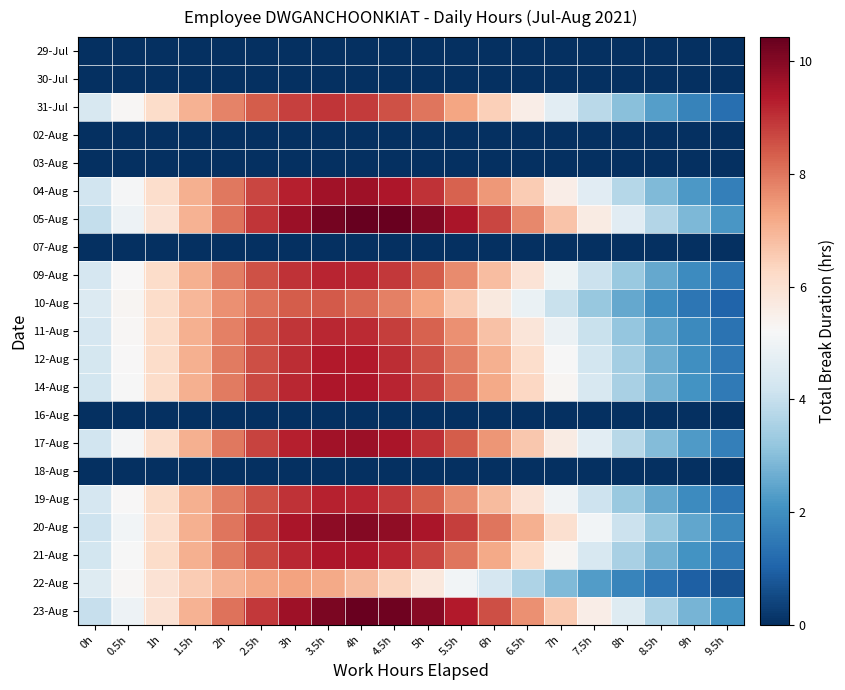

Reading right to left, what are all the values shown in this chart?

29-Jul: 9.5h=0.0	9h=0.0	8.5h=0.0	8h=0.0	7.5h=0.0	7h=0.0	6.5h=0.0	6h=0.0	5.5h=0.0	5h=0.0	4.5h=0.0	4h=0.0	3.5h=0.0	3h=0.0	2.5h=0.0	2h=0.0	1.5h=0.0	1h=0.0	0.5h=0.0	0h=0.0
30-Jul: 9.5h=0.0	9h=0.0	8.5h=0.0	8h=0.0	7.5h=0.0	7h=0.0	6.5h=0.0	6h=0.0	5.5h=0.0	5h=0.0	4.5h=0.0	4h=0.0	3.5h=0.0	3h=0.0	2.5h=0.0	2h=0.0	1.5h=0.0	1h=0.0	0.5h=0.0	0h=0.0
31-Jul: 9.5h=1.3	9h=1.7	8.5h=2.3	8h=3.0	7.5h=3.8	7h=4.7	6.5h=5.6	6h=6.5	5.5h=7.3	5h=8.0	4.5h=8.5	4h=8.9	3.5h=8.9	3h=8.8	2.5h=8.4	2h=7.8	1.5h=7.0	1h=6.2	0.5h=5.3	0h=4.4
02-Aug: 9.5h=0.0	9h=0.0	8.5h=0.0	8h=0.0	7.5h=0.0	7h=0.0	6.5h=0.0	6h=0.0	5.5h=0.0	5h=0.0	4.5h=0.0	4h=0.0	3.5h=0.0	3h=0.0	2.5h=0.0	2h=0.0	1.5h=0.0	1h=0.0	0.5h=0.0	0h=0.0
03-Aug: 9.5h=0.0	9h=0.0	8.5h=0.0	8h=0.0	7.5h=0.0	7h=0.0	6.5h=0.0	6h=0.0	5.5h=0.0	5h=0.0	4.5h=0.0	4h=0.0	3.5h=0.0	3h=0.0	2.5h=0.0	2h=0.0	1.5h=0.0	1h=0.0	0.5h=0.0	0h=0.0
04-Aug: 9.5h=1.6	9h=2.2	8.5h=2.9	8h=3.7	7.5h=4.6	7h=5.6	6.5h=6.5	6h=7.5	5.5h=8.3	5h=9.0	4.5h=9.4	4h=9.6	3.5h=9.6	3h=9.3	2.5h=8.7	2h=8.0	1.5h=7.1	1h=6.1	0.5h=5.2	0h=4.2
05-Aug: 9.5h=2.2	9h=2.9	8.5h=3.7	8h=4.6	7.5h=5.7	7h=6.7	6.5h=7.7	6h=8.7	5.5h=9.5	5h=10.1	4.5h=10.4	4h=10.4	3.5h=10.2	3h=9.7	2.5h=8.9	2h=8.0	1.5h=7.0	1h=6.0	0.5h=4.9	0h=4.0
07-Aug: 9.5h=0.0	9h=0.0	8.5h=0.0	8h=0.0	7.5h=0.0	7h=0.0	6.5h=0.0	6h=0.0	5.5h=0.0	5h=0.0	4.5h=0.0	4h=0.0	3.5h=0.0	3h=0.0	2.5h=0.0	2h=0.0	1.5h=0.0	1h=0.0	0.5h=0.0	0h=0.0
09-Aug: 9.5h=1.4	9h=1.9	8.5h=2.5	8h=3.3	7.5h=4.1	7h=5.0	6.5h=5.9	6h=6.8	5.5h=7.7	5h=8.4	4.5h=8.9	4h=9.2	3.5h=9.2	3h=9.0	2.5h=8.5	2h=7.9	1.5h=7.1	1h=6.2	0.5h=5.2	0h=4.3
10-Aug: 9.5h=1.0	9h=1.4	8.5h=1.9	8h=2.5	7.5h=3.3	7h=4.0	6.5h=4.9	6h=5.7	5.5h=6.5	5h=7.2	4.5h=7.8	4h=8.2	3.5h=8.4	3h=8.3	2.5h=8.1	2h=7.6	1.5h=6.9	1h=6.2	0.5h=5.3	0h=4.5
11-Aug: 9.5h=1.4	9h=1.9	8.5h=2.5	8h=3.2	7.5h=4.0	7h=4.9	6.5h=5.8	6h=6.8	5.5h=7.6	5h=8.3	4.5h=8.8	4h=9.1	3.5h=9.1	3h=8.9	2.5h=8.5	2h=7.9	1.5h=7.1	1h=6.2	0.5h=5.3	0h=4.3
12-Aug: 9.5h=1.5	9h=2.0	8.5h=2.7	8h=3.4	7.5h=4.3	7h=5.2	6.5h=6.1	6h=7.1	5.5h=7.9	5h=8.6	4.5h=9.1	4h=9.3	3.5h=9.3	3h=9.1	2.5h=8.6	2h=7.9	1.5h=7.1	1h=6.2	0.5h=5.2	0h=4.3
14-Aug: 9.5h=1.5	9h=2.1	8.5h=2.7	8h=3.5	7.5h=4.4	7h=5.3	6.5h=6.3	6h=7.2	5.5h=8.0	5h=8.7	4.5h=9.2	4h=9.4	3.5h=9.4	3h=9.1	2.5h=8.6	2h=7.9	1.5h=7.1	1h=6.2	0.5h=5.2	0h=4.3
16-Aug: 9.5h=0.0	9h=0.0	8.5h=0.0	8h=0.0	7.5h=0.0	7h=0.0	6.5h=0.0	6h=0.0	5.5h=0.0	5h=0.0	4.5h=0.0	4h=0.0	3.5h=0.0	3h=0.0	2.5h=0.0	2h=0.0	1.5h=0.0	1h=0.0	0.5h=0.0	0h=0.0
17-Aug: 9.5h=1.7	9h=2.2	8.5h=2.9	8h=3.8	7.5h=4.7	7h=5.6	6.5h=6.6	6h=7.5	5.5h=8.4	5h=9.0	4.5h=9.5	4h=9.7	3.5h=9.6	3h=9.3	2.5h=8.7	2h=8.0	1.5h=7.1	1h=6.1	0.5h=5.1	0h=4.2
18-Aug: 9.5h=0.0	9h=0.0	8.5h=0.0	8h=0.0	7.5h=0.0	7h=0.0	6.5h=0.0	6h=0.0	5.5h=0.0	5h=0.0	4.5h=0.0	4h=0.0	3.5h=0.0	3h=0.0	2.5h=0.0	2h=0.0	1.5h=0.0	1h=0.0	0.5h=0.0	0h=0.0
19-Aug: 9.5h=1.4	9h=1.9	8.5h=2.5	8h=3.3	7.5h=4.1	7h=5.0	6.5h=5.9	6h=6.9	5.5h=7.7	5h=8.4	4.5h=8.9	4h=9.2	3.5h=9.2	3h=9.0	2.5h=8.5	2h=7.9	1.5h=7.1	1h=6.2	0.5h=5.2	0h=4.3
20-Aug: 9.5h=1.9	9h=2.5	8.5h=3.2	8h=4.1	7.5h=5.1	7h=6.1	6.5h=7.1	6h=8.0	5.5h=8.8	5h=9.4	4.5h=9.9	4h=10.0	3.5h=9.9	3h=9.5	2.5h=8.8	2h=8.0	1.5h=7.1	1h=6.1	0.5h=5.1	0h=4.1
21-Aug: 9.5h=1.5	9h=2.1	8.5h=2.7	8h=3.5	7.5h=4.4	7h=5.3	6.5h=6.3	6h=7.2	5.5h=8.0	5h=8.7	4.5h=9.2	4h=9.4	3.5h=9.4	3h=9.1	2.5h=8.6	2h=7.9	1.5h=7.1	1h=6.2	0.5h=5.2	0h=4.3
22-Aug: 9.5h=0.7	9h=0.9	8.5h=1.3	8h=1.8	7.5h=2.3	7h=2.9	6.5h=3.6	6h=4.3	5.5h=5.1	5h=5.8	4.5h=6.4	4h=6.9	3.5h=7.2	3h=7.3	2.5h=7.2	2h=7.0	1.5h=6.5	1h=6.0	0.5h=5.3	0h=4.5
23-Aug: 9.5h=2.1	9h=2.8	8.5h=3.6	8h=4.5	7.5h=5.5	7h=6.6	6.5h=7.6	6h=8.6	5.5h=9.4	5h=9.9	4.5h=10.3	4h=10.3	3.5h=10.1	3h=9.6	2.5h=8.9	2h=8.0	1.5h=7.0	1h=6.0	0.5h=5.0	0h=4.0